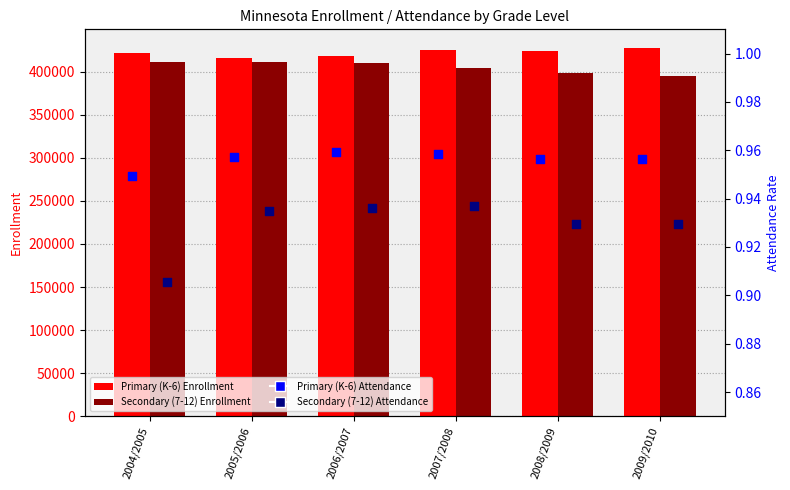

Which series has the widest spread of Y values?

Secondary (7-12) Enrollment